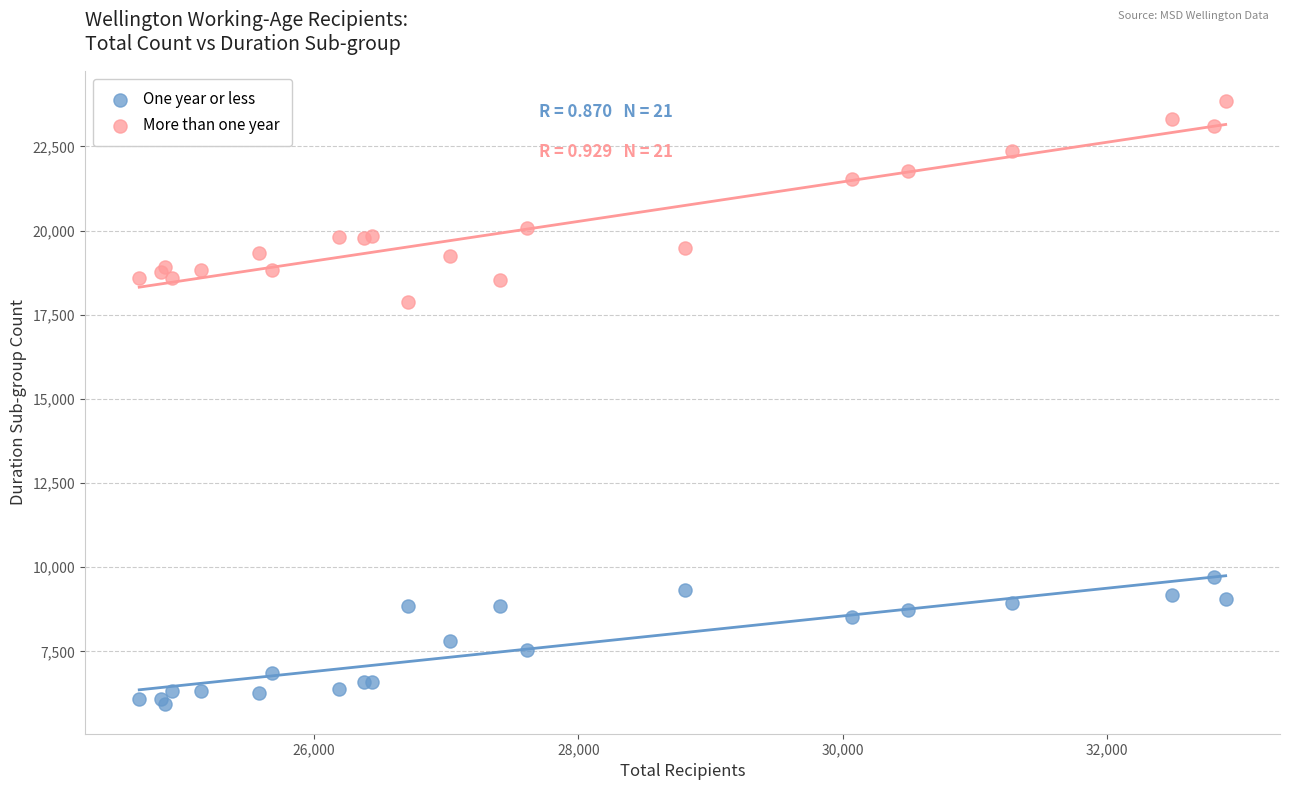

What are all the series names shown in the legend?

One year or less, More than one year